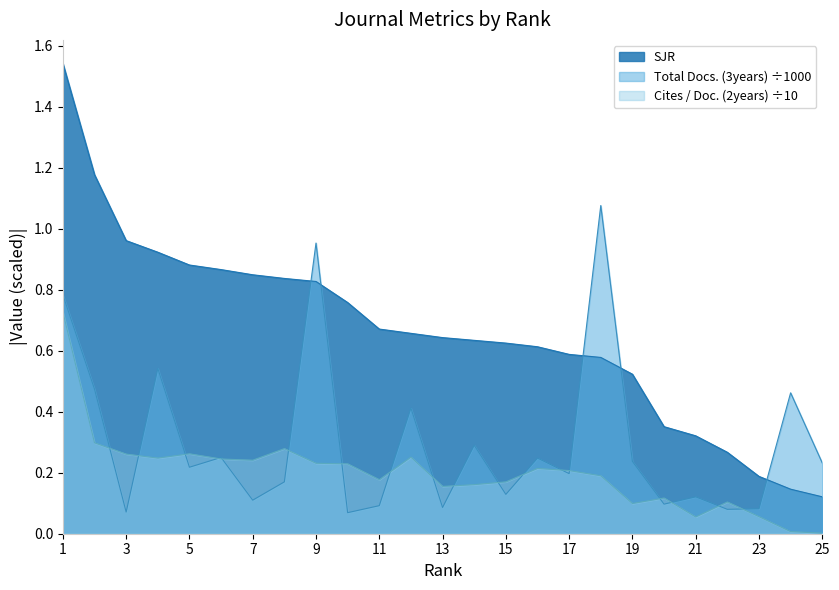

What is the difference between the SJR values at 4 and 21?

0.6